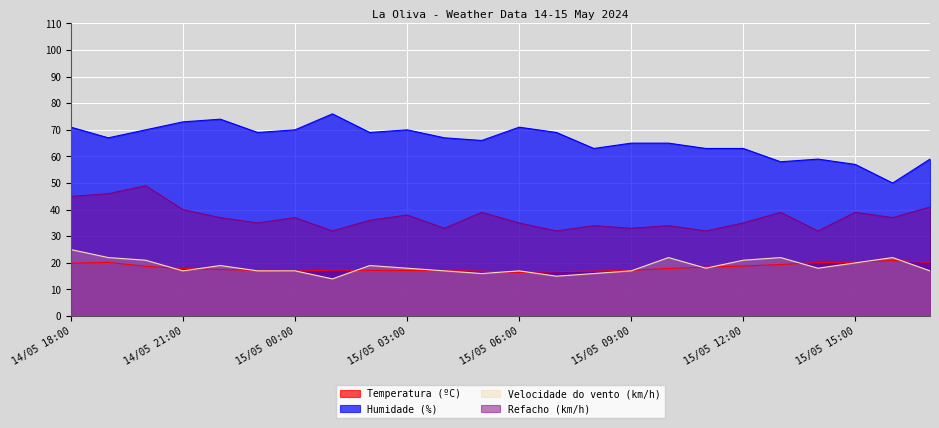

Reading left to right, transcribe all the data shown in this chart.

Temperatura (ºC): 19.9	20.2	18.7	17.9	17.5	17.2	16.9	17.3	17.2	17.1	17.1	16.9	16.4	16.7	16.9	17.2	17.9	18.4	18.8	19.4	20.1	20.3	20.9	20.2
Humidade (%): 71.0	67.0	70.0	73.0	74.0	69.0	70.0	76.0	69.0	70.0	67.0	66.0	71.0	69.0	63.0	65.0	65.0	63.0	63.0	58.0	59.0	57.0	50.0	59.0
Velocidade do vento (km/h): 25.0	22.0	21.0	17.0	19.0	17.0	17.0	14.0	19.0	18.0	17.0	16.0	17.0	15.0	16.0	17.0	22.0	18.0	21.0	22.0	18.0	20.0	22.0	17.0
Refacho (km/h): 45.0	46.0	49.0	40.0	37.0	35.0	37.0	32.0	36.0	38.0	33.0	39.0	35.0	32.0	34.0	33.0	34.0	32.0	35.0	39.0	32.0	39.0	37.0	41.0